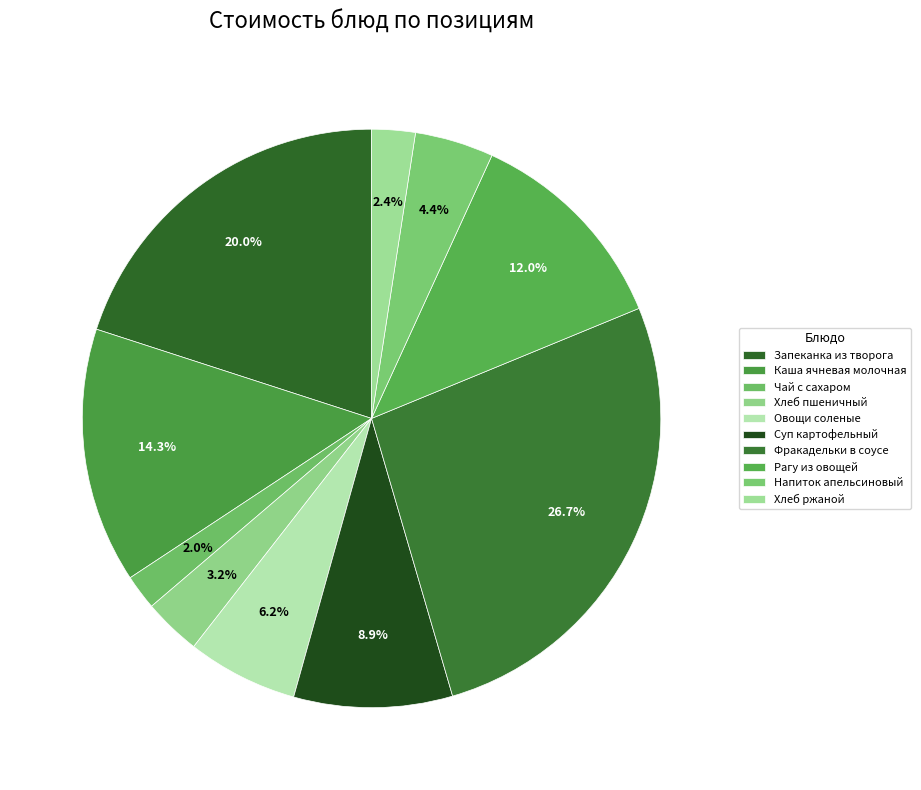

To the nearest percent, what is the combined percentage of Запеканка из творога and Суп картофельный?

29%